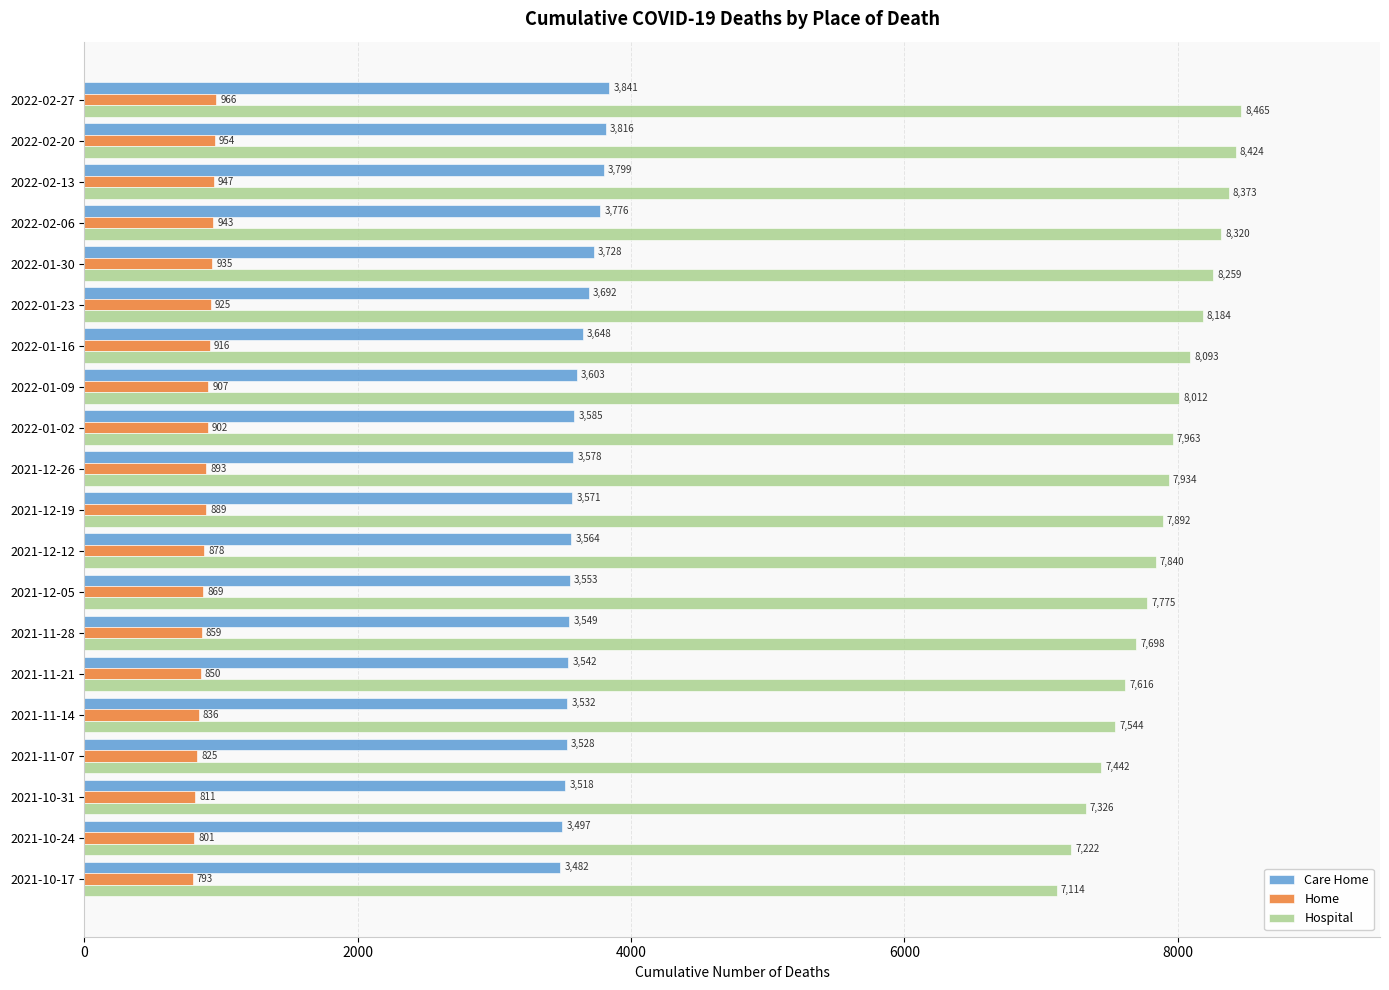

Read the Hospital value at 2021-10-24, to the nearest 50.

7200